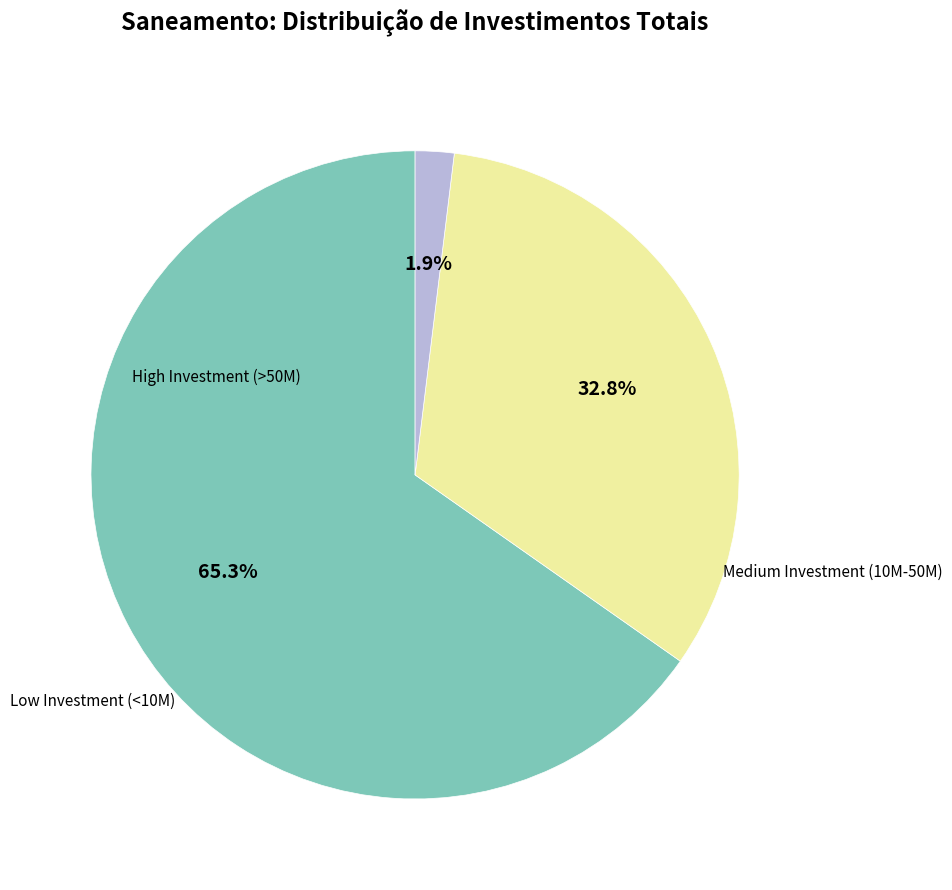

Is there any slice that represents more than half of the pie?

Yes